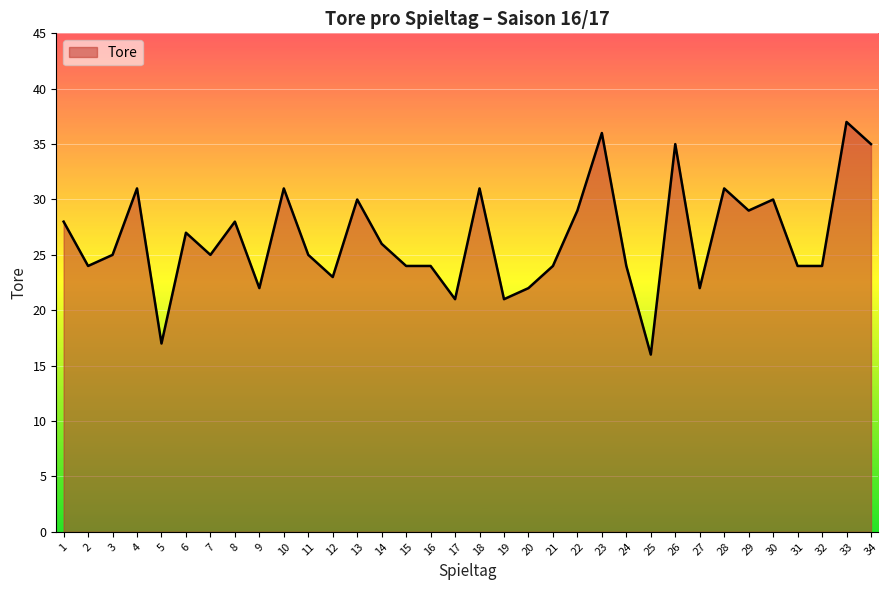

What is the change in value from 16 to 26?

+11